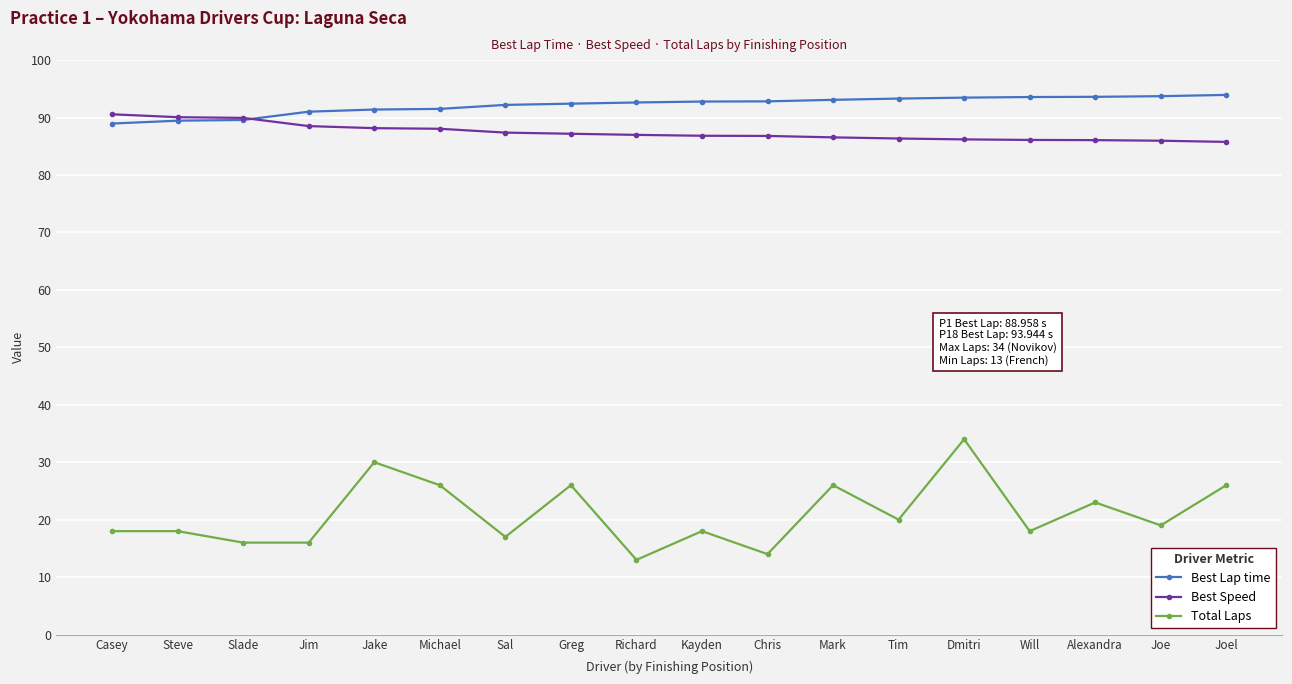

How many lines are shown in the chart?

3